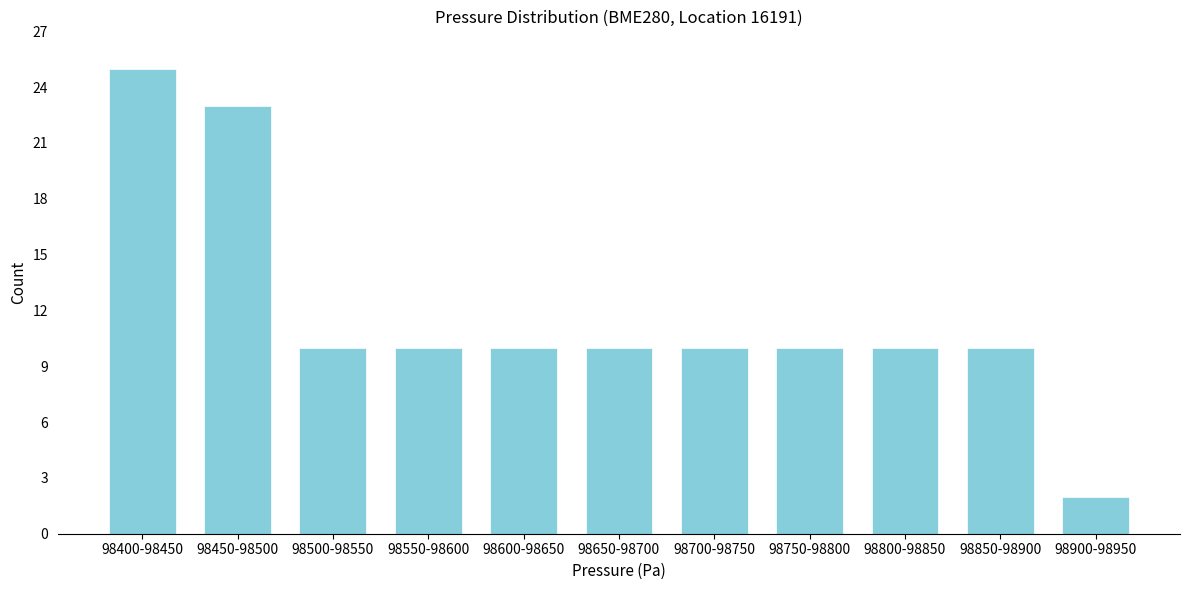

Reading left to right, transcribe all the data shown in this chart.

98400-98450=25	98450-98500=23	98500-98550=10	98550-98600=10	98600-98650=10	98650-98700=10	98700-98750=10	98750-98800=10	98800-98850=10	98850-98900=10	98900-98950=2